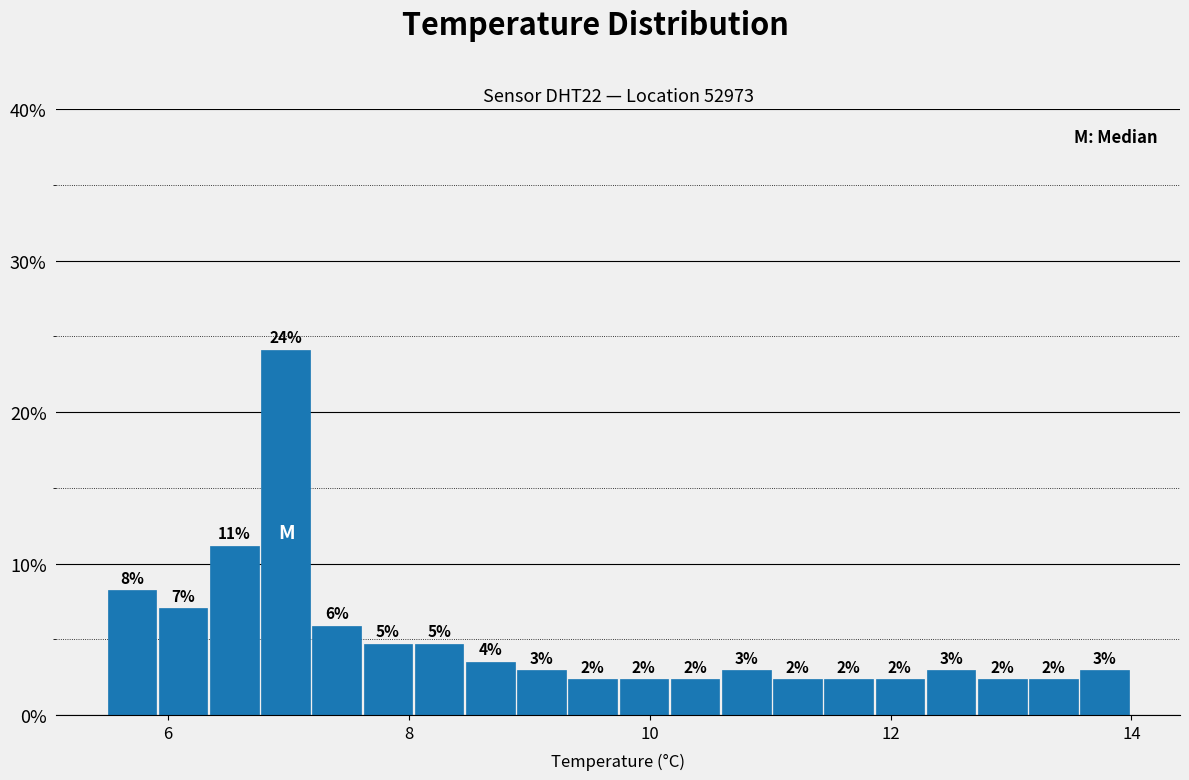

Around what value on the x-axis is the tallest bar? Give the approximate position of its centre, as read against the axis.

7.0